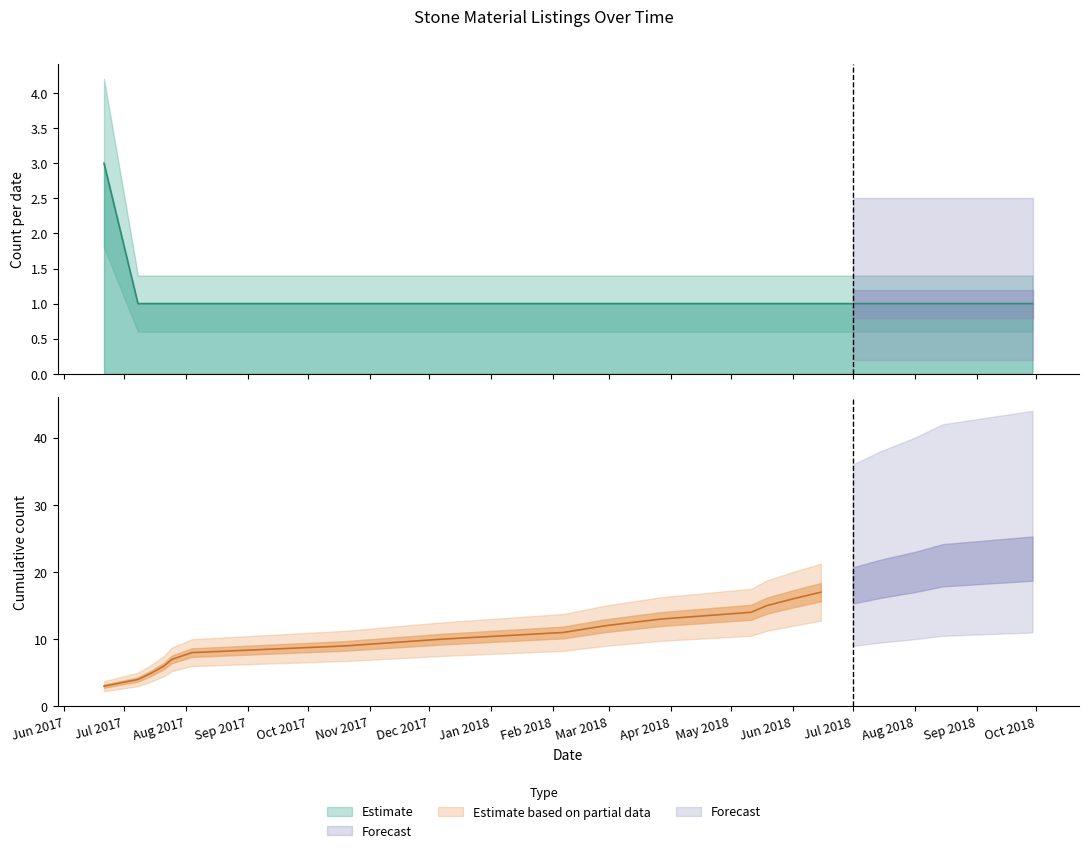

What is the label of the 17th point from the right?

2017-07-21